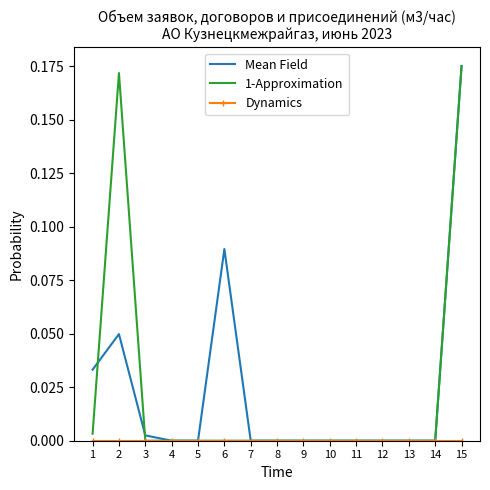

Is it true that 1-Approximation equals 0.0 at 4?

True